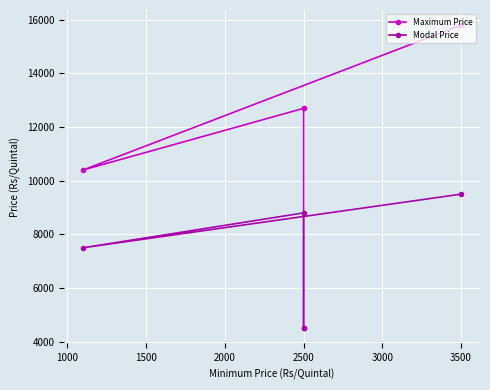

Rank the series by their maximum value, from highest to lowest.

Maximum Price, Modal Price